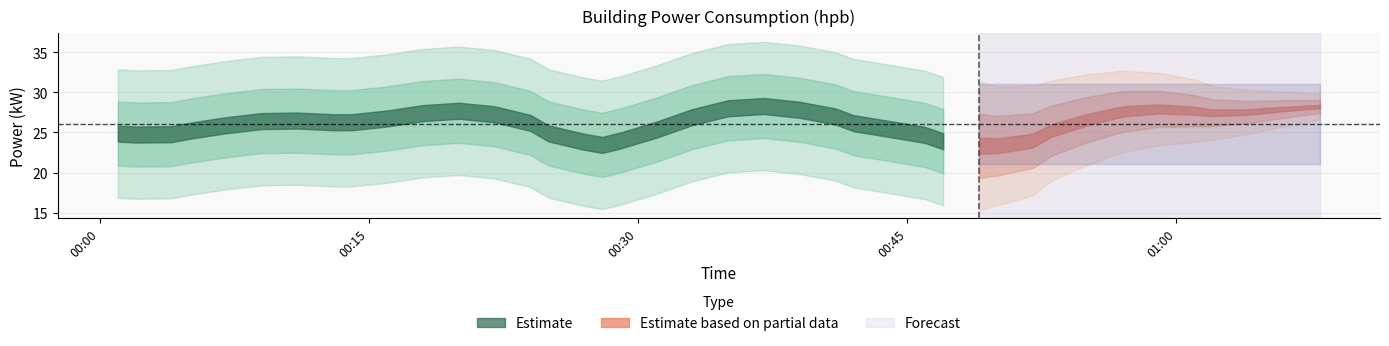

How many lines are shown in the chart?

1